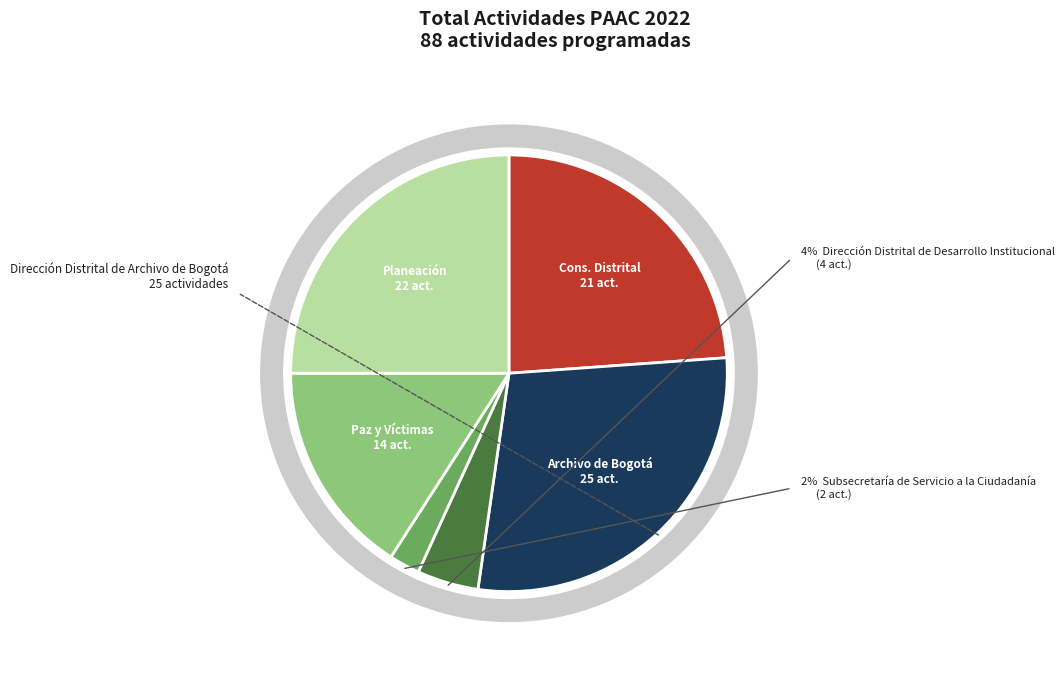

To the nearest percent, what percentage of the pie is Subsecretaría de Servicio a la Ciudadanía?

2%